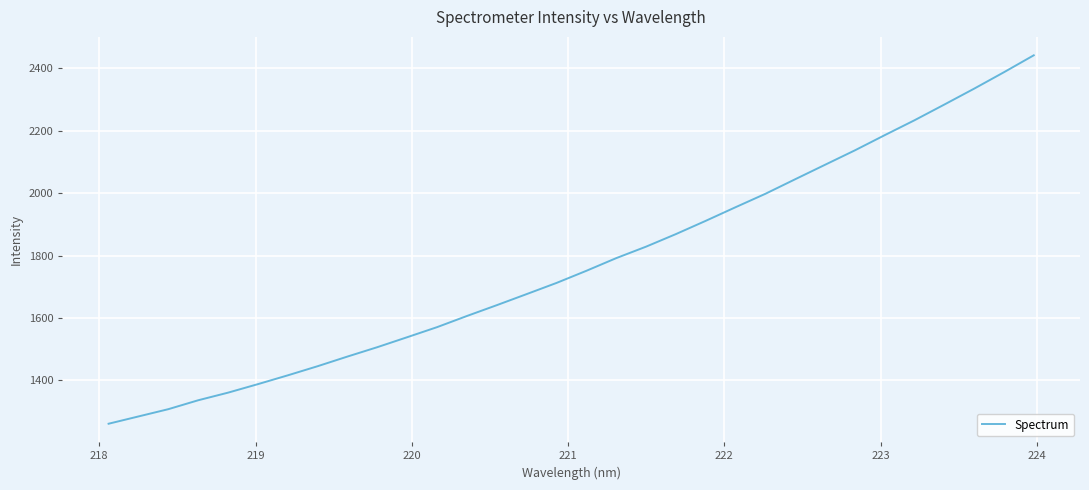

What is the difference between the maximum and minimum values?

1181.3